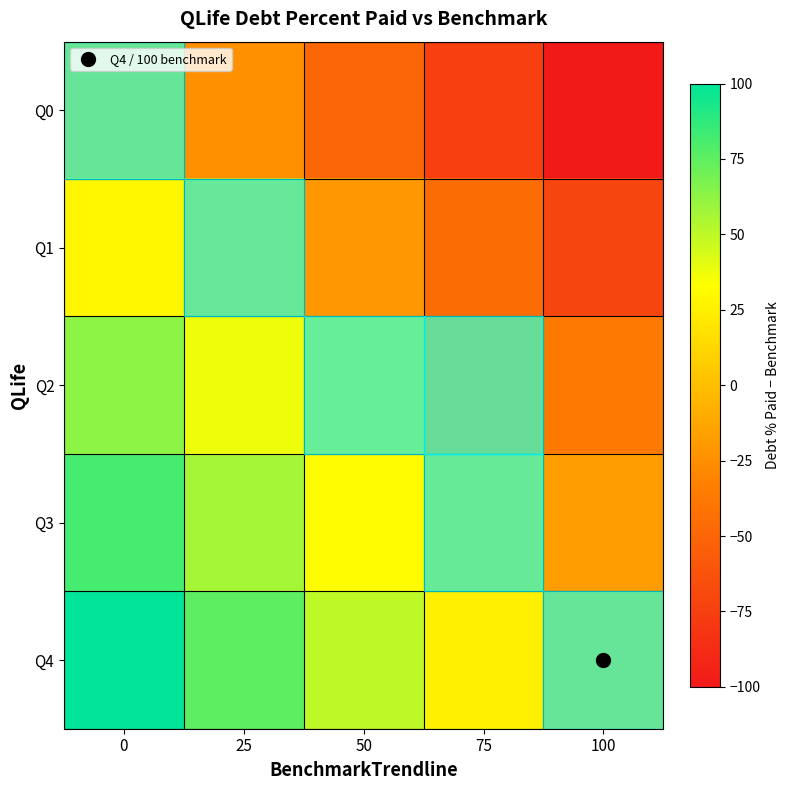

At how many categories does at least one series exceed 13?

4